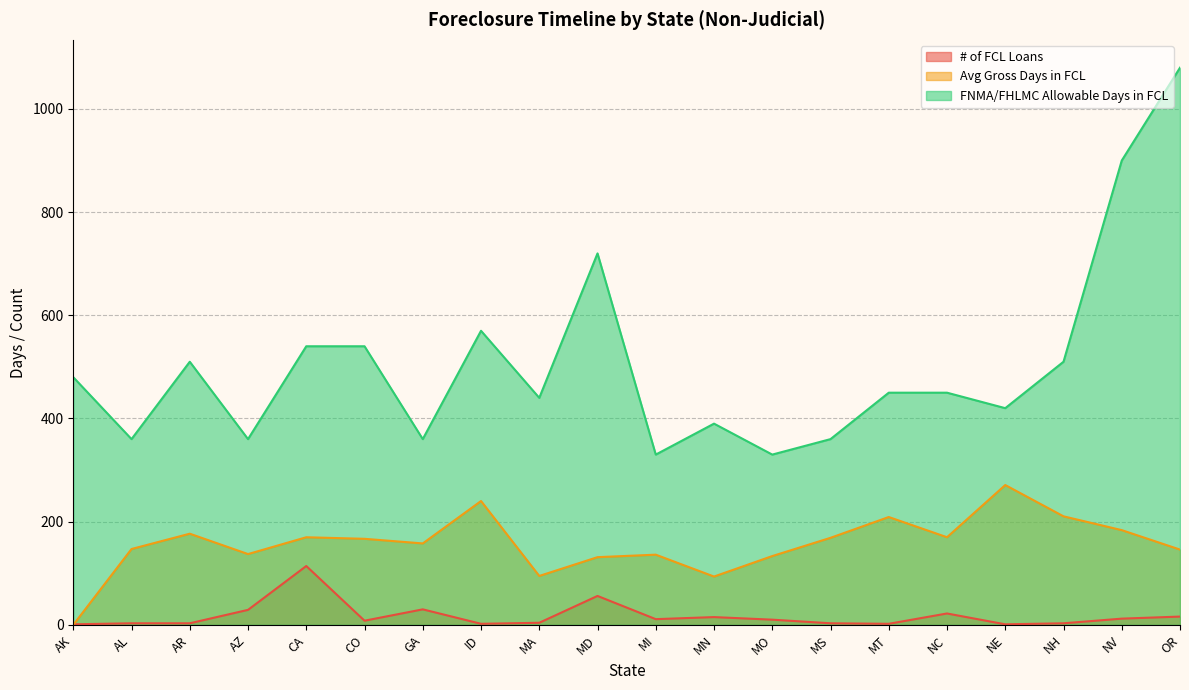

Reading left to right, list all the values displayed in this chart.

# of FCL Loans: 1.0	3.0	3.0	29.0	114.0	8.0	30.0	2.0	4.0	56.0	11.0	15.0	10.0	3.0	2.0	22.0	1.0	3.0	12.0	16.0
Avg Gross Days in FCL: 0.0	147.0	176.7	137.2	169.8	166.8	157.8	240.0	94.8	131.2	136.0	93.6	133.3	168.7	209.0	169.8	271.0	210.3	183.6	145.9
FNMA/FHLMC Allowable Days in FCL: 480.0	360.0	510.0	360.0	540.0	540.0	360.0	570.0	440.0	720.0	330.0	390.0	330.0	360.0	450.0	450.0	420.0	510.0	900.0	1080.0